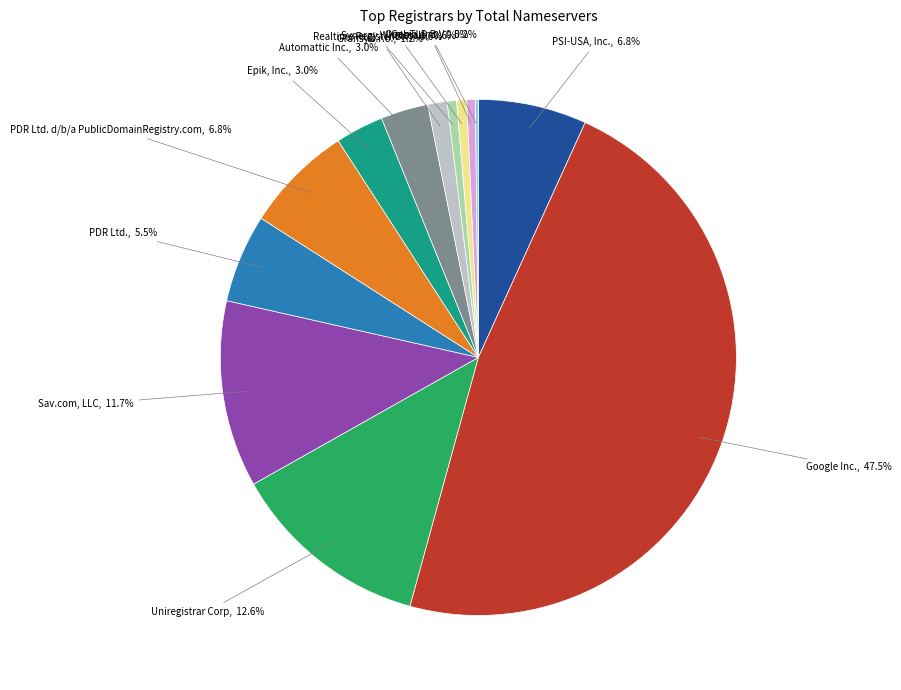

Is there any slice that represents more than half of the pie?

No